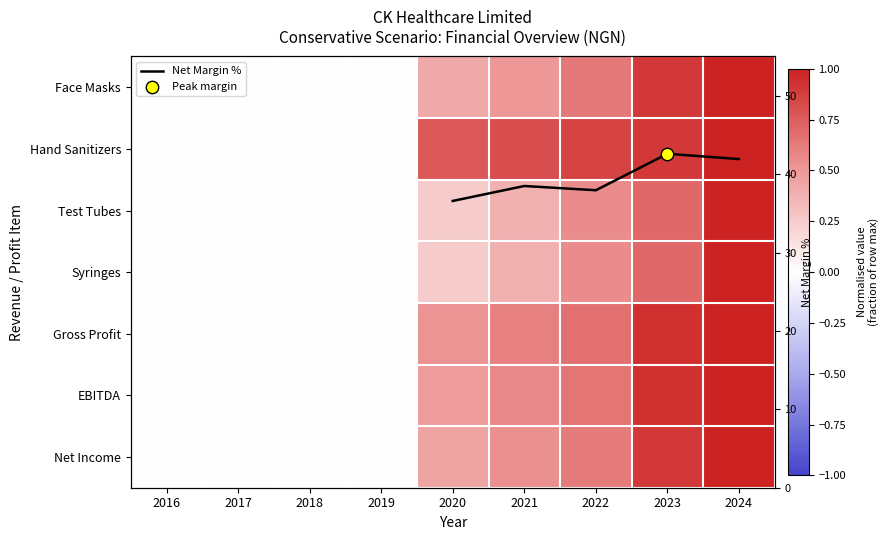

Between 2022 and 2023, which series saw the biggest shift?

Net Income